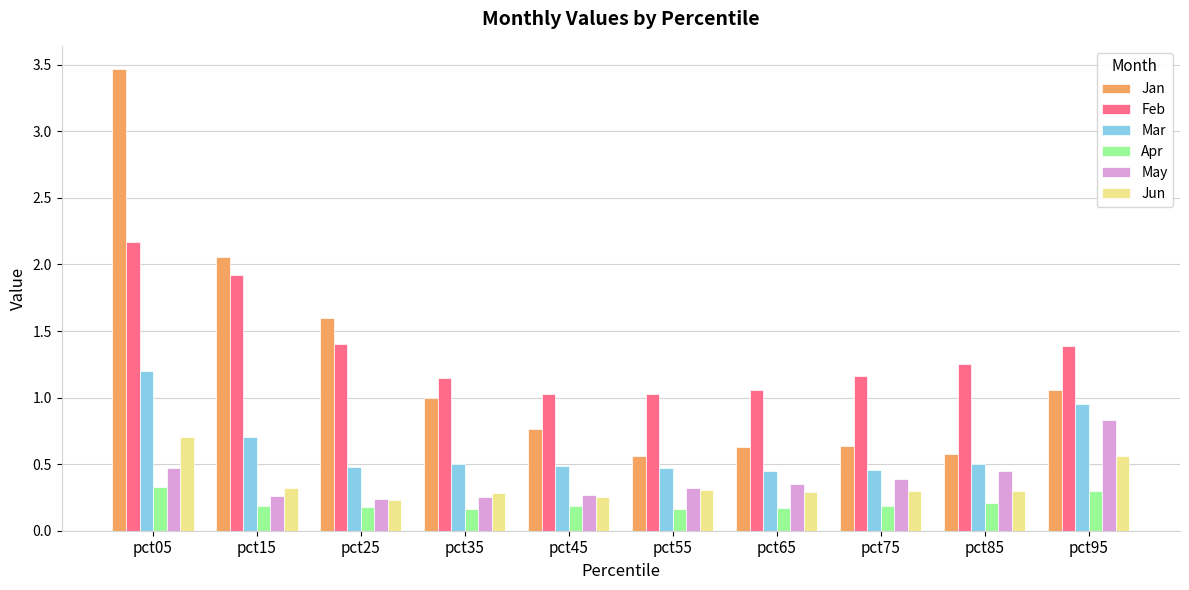

What is the approximate value of Jan at pct35?

1.0